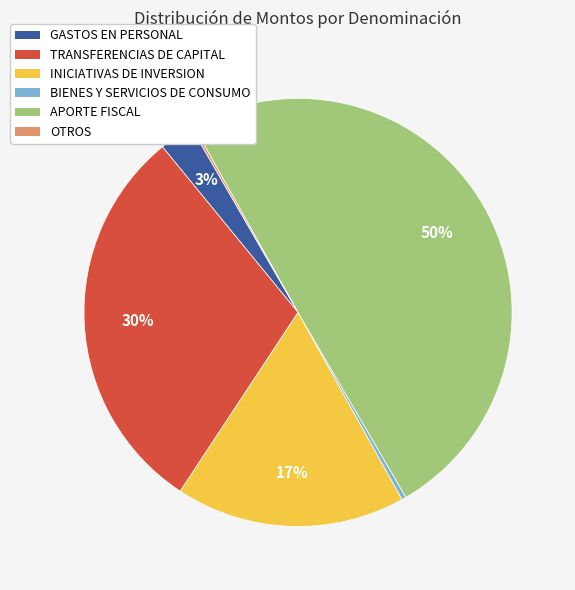

What is the ratio of the value at GASTOS EN PERSONAL to the value at TRANSFERENCIAS DE CAPITAL?

0.1